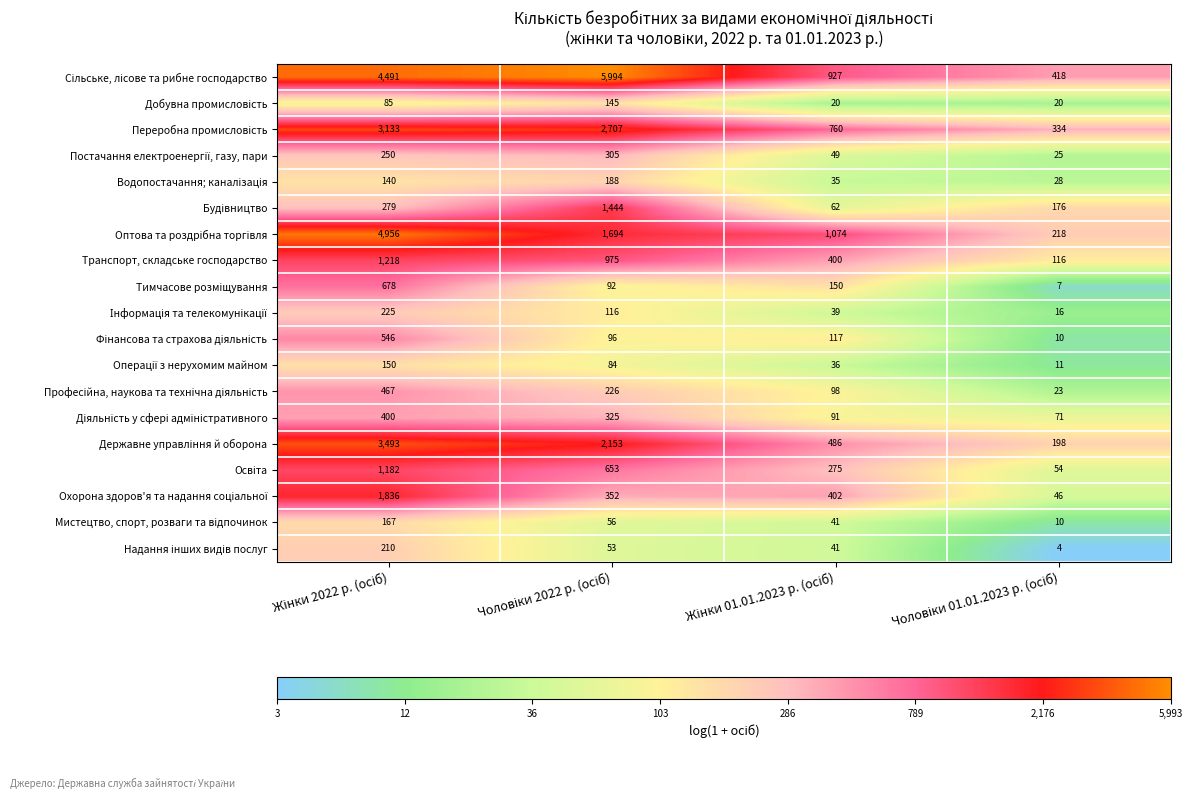

What is the greatest value displayed?

5994